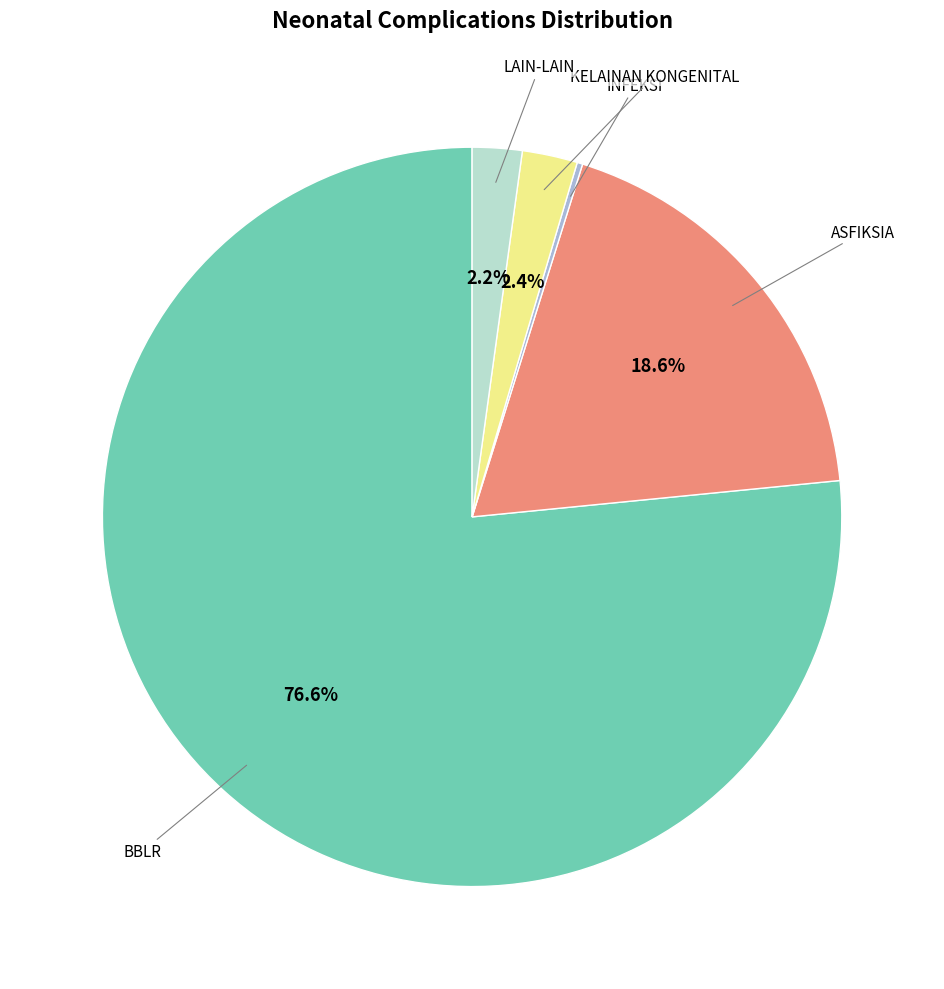

Does any single category account for the majority?

Yes